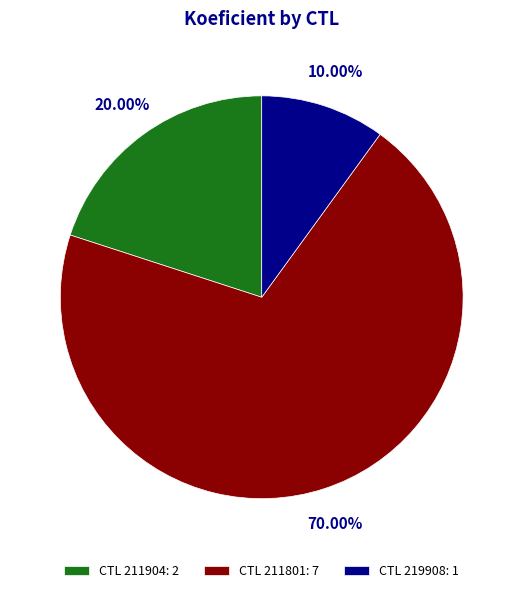

Combined, do CTL 211801: 7 and CTL 219908: 1 account for over 50%?

Yes